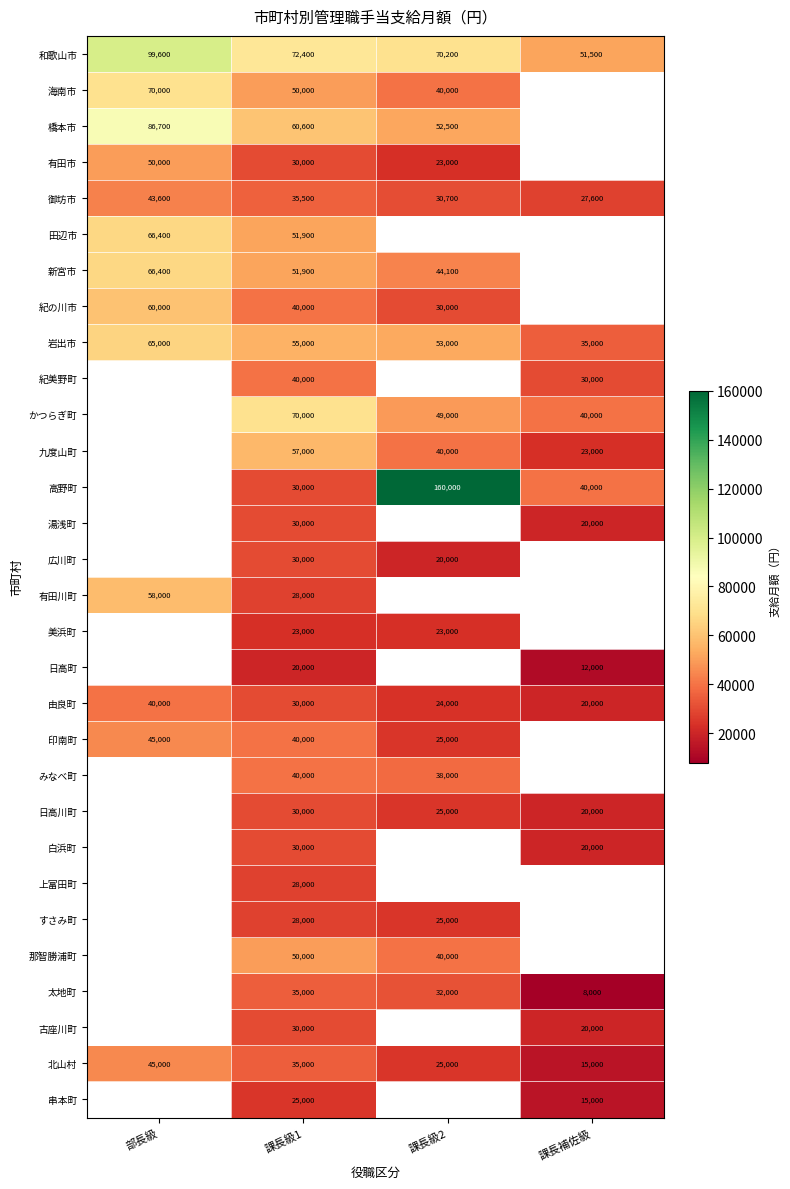

The value of 由良町 at 部長級 is 40000. True or false?

True